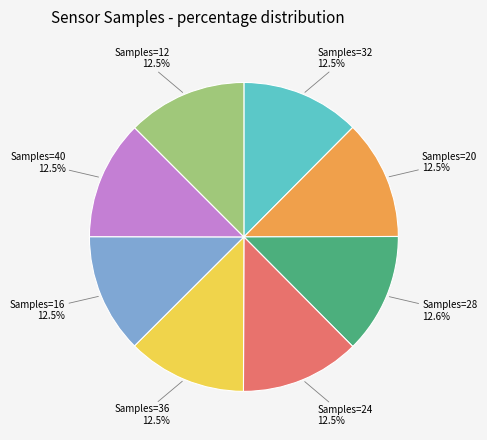

Approximately how many times larger is the value at Samples=24 compared to Samples=16?

1.0